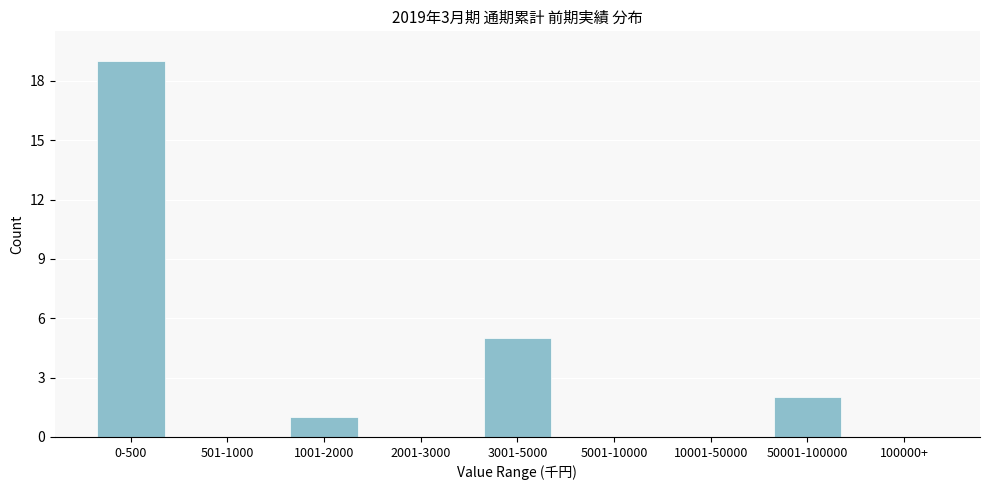

Reading left to right, list all the values displayed in this chart.

0-500=19	501-1000=0	1001-2000=1	2001-3000=0	3001-5000=5	5001-10000=0	10001-50000=0	50001-100000=2	100000+=0